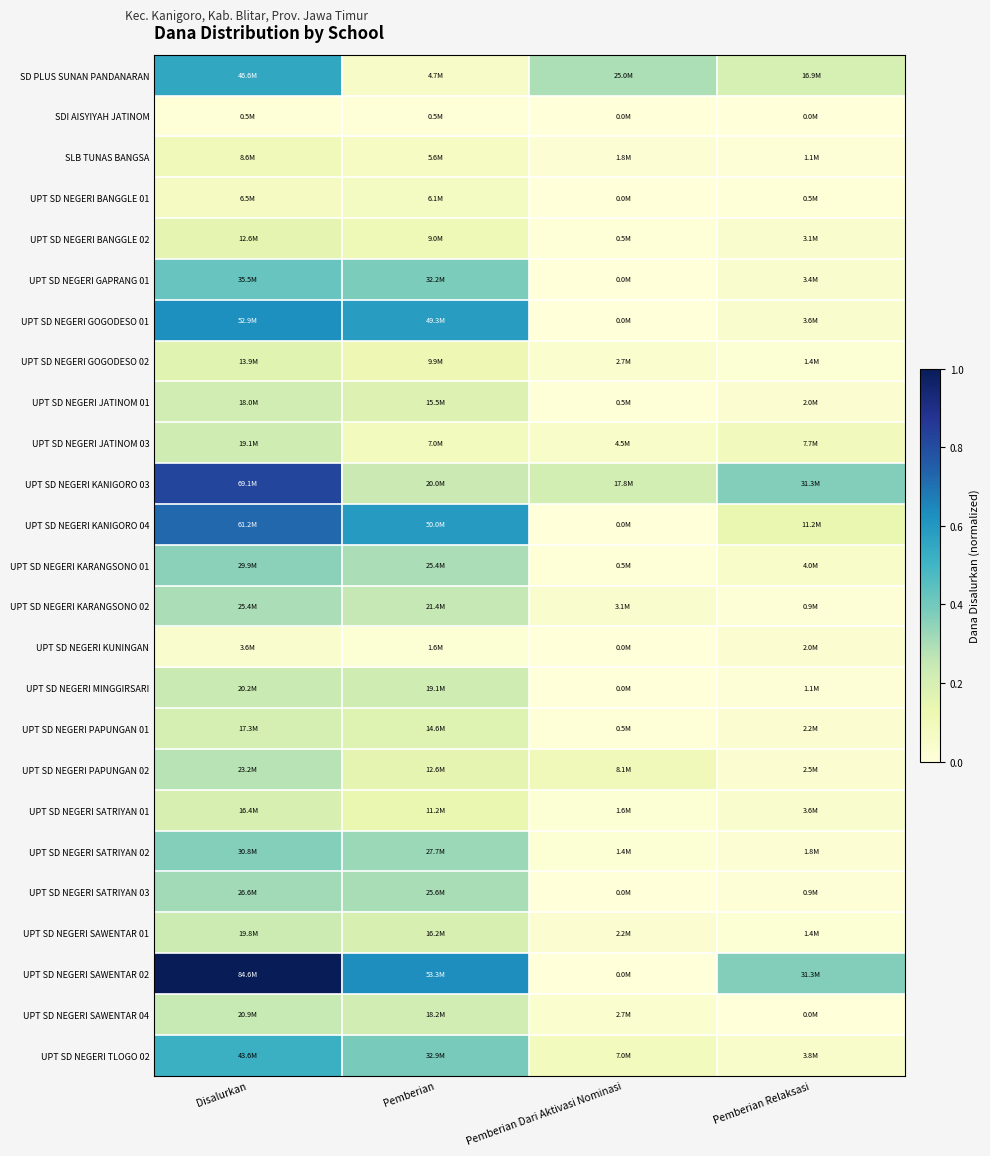

Which series has the widest spread of values?

UPT SD NEGERI SAWENTAR 02